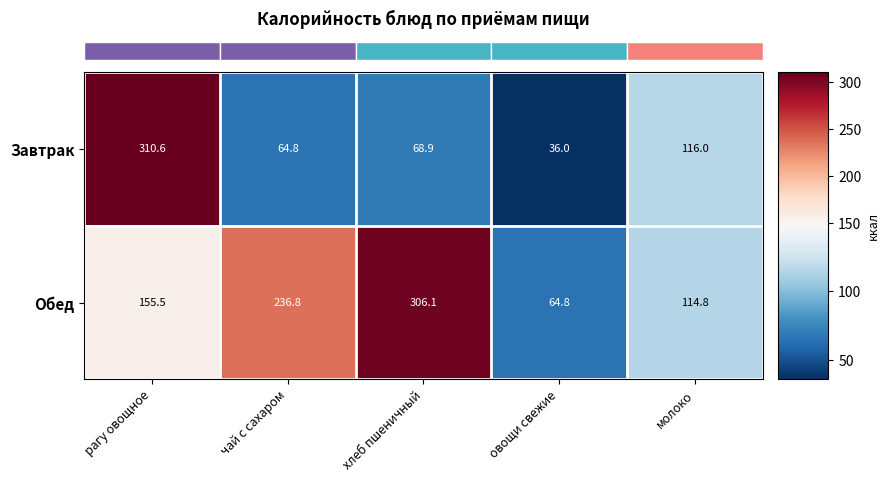

What is the difference between the second highest and second lowest values in the Обед series?

122.0